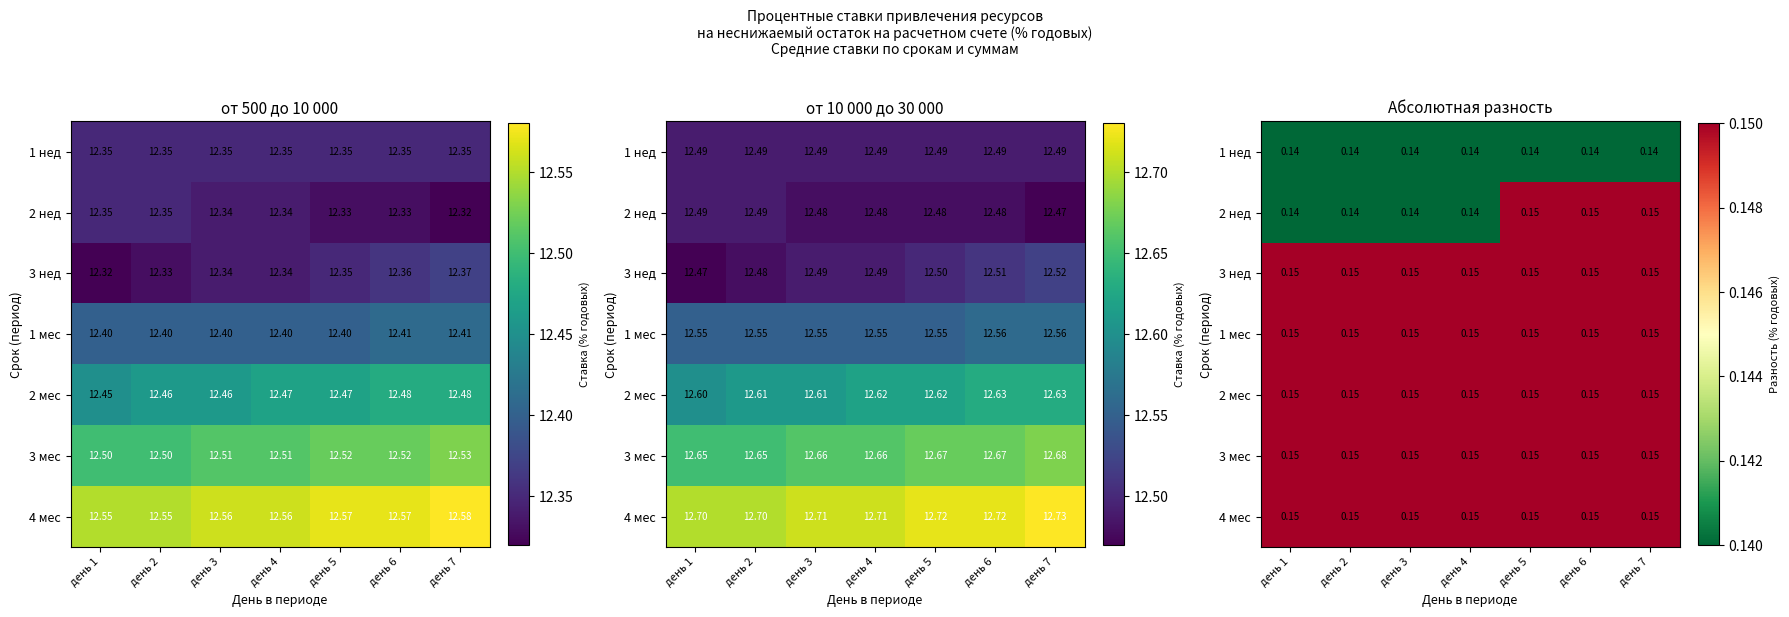

List the series in order of their peak value, highest first.

2 нед, 3 нед, 1 мес, 2 мес, 3 мес, 4 мес, 1 нед